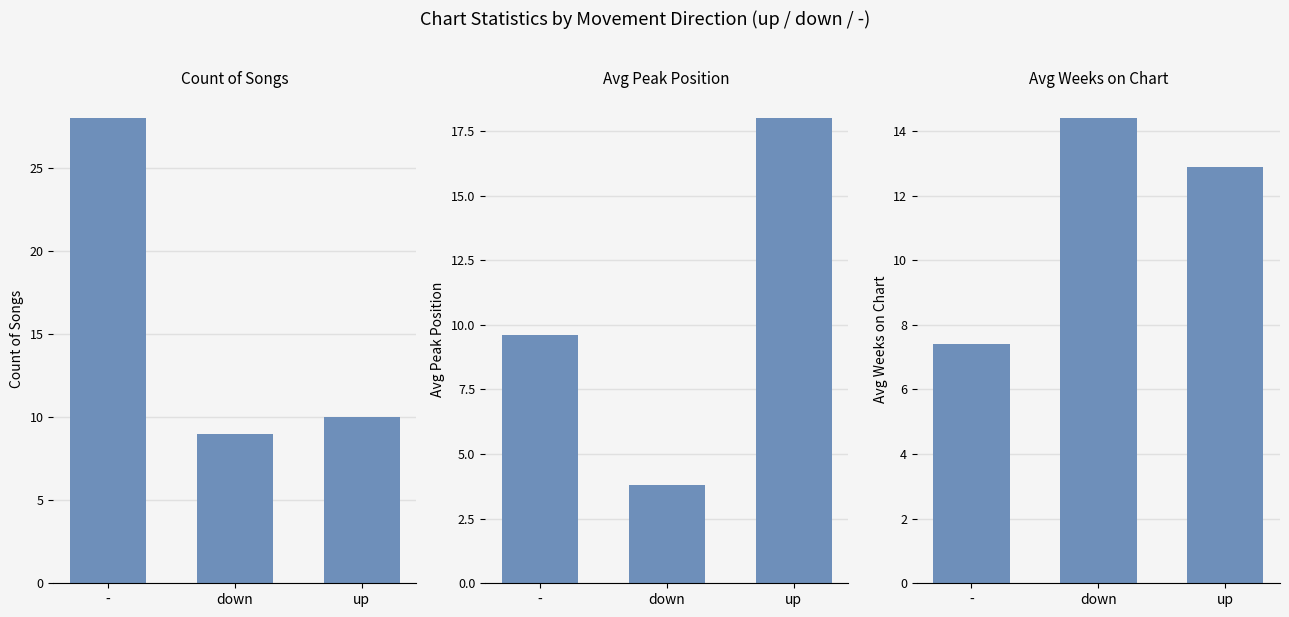

The Avg Peak Position series shows 9.7 at up. True or false?

False